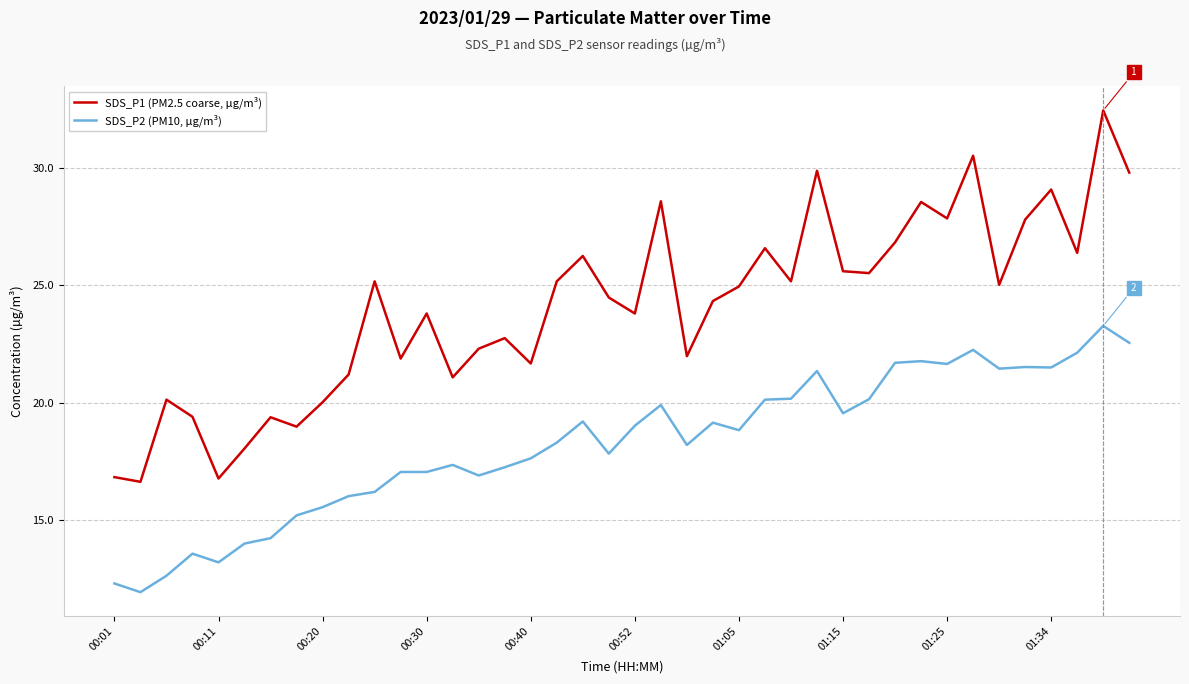

How many lines are shown in the chart?

2